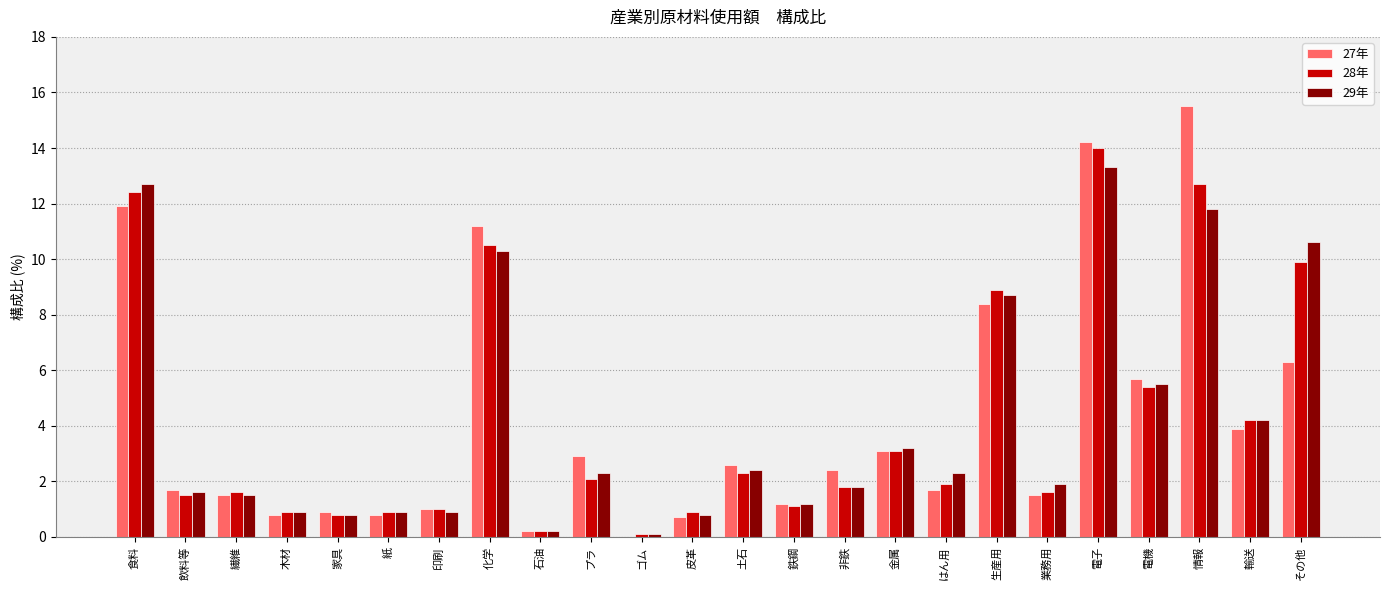

Which category has the highest value in the 29年 series?

電子